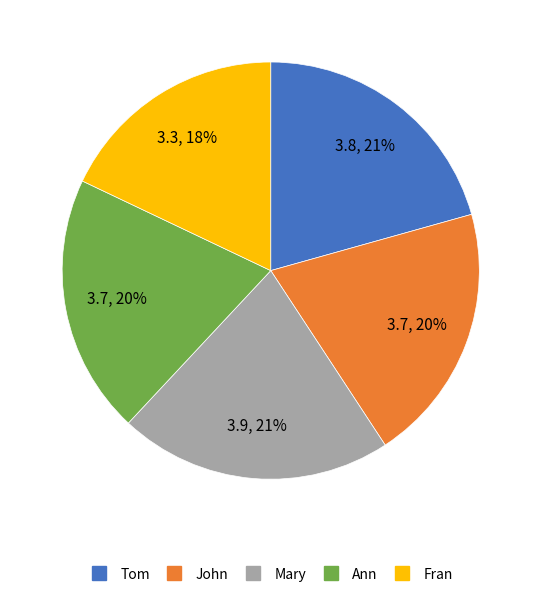

Which has a higher value, Ann or Mary?

Mary